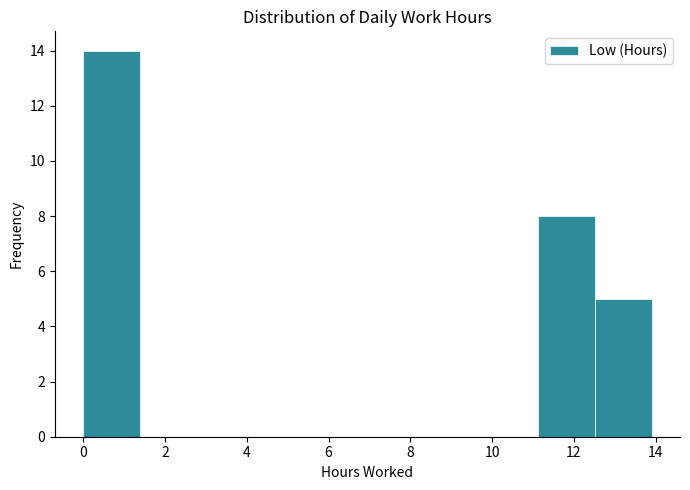

Which range on the x-axis has the tallest bar?

0.0 to 1.4